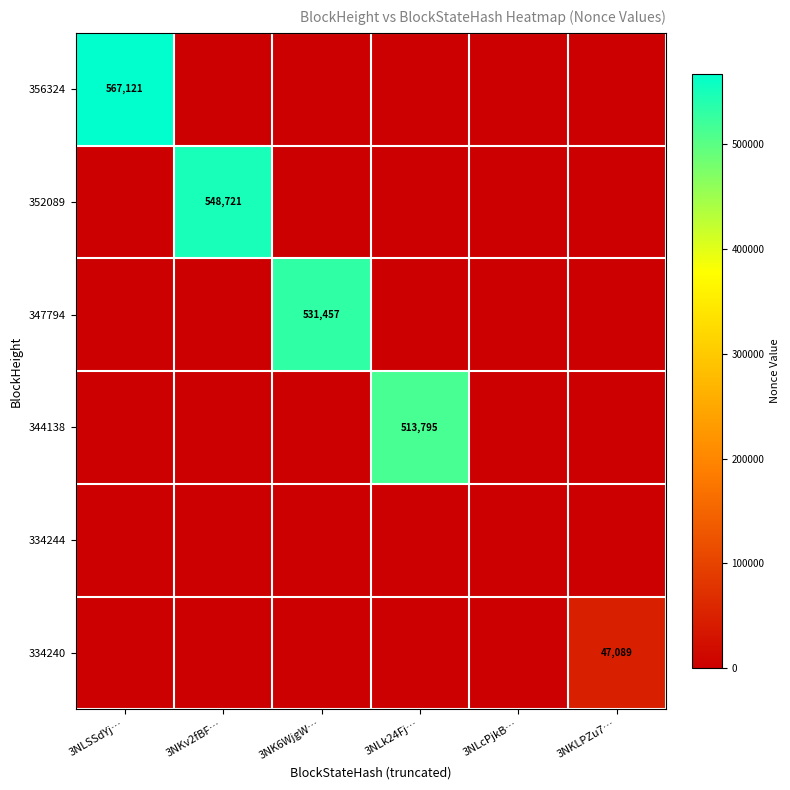

Is the value of 344138 at 3NK6WjgW… greater than the value of 334240 at 3NK6WjgW…?

No